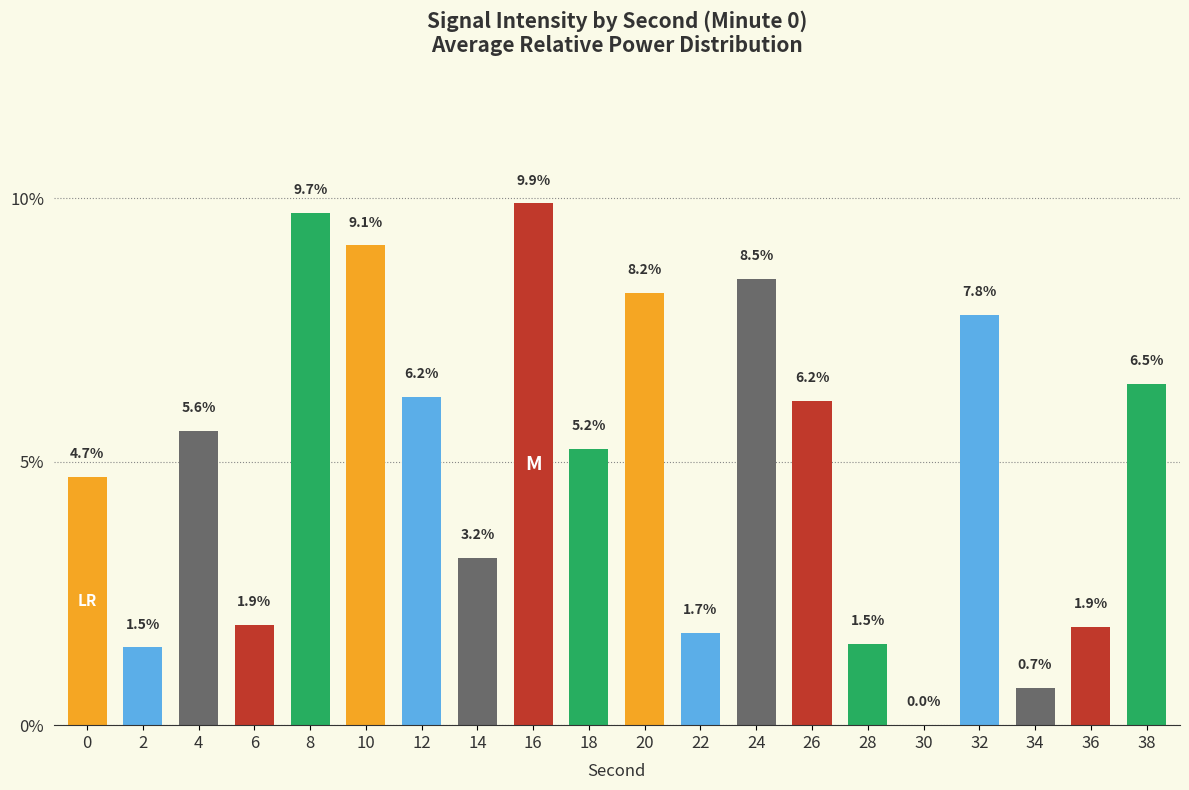

Are the bars horizontal?

No